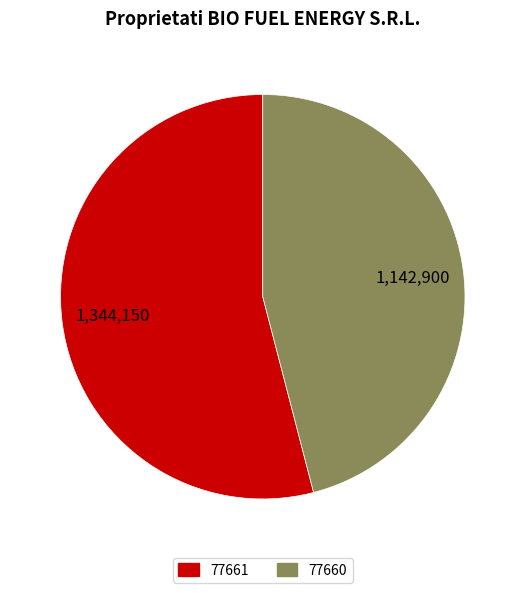

Do 77661 and 77660 together represent more than half of the pie?

Yes